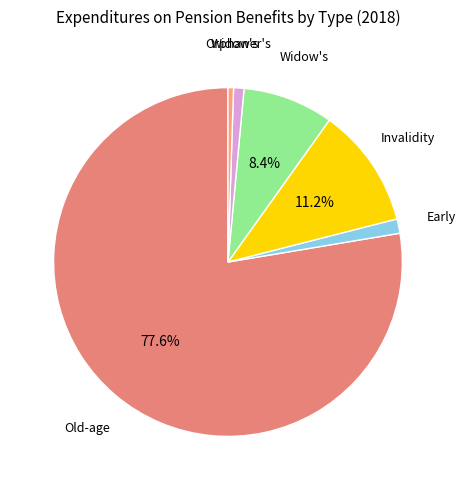

To the nearest percent, what is the combined percentage of Invalidity and Old-age?

89%